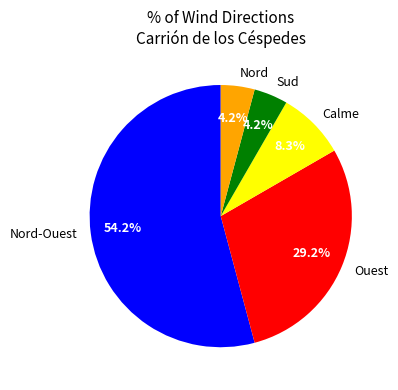

How many segments does this pie chart have?

5